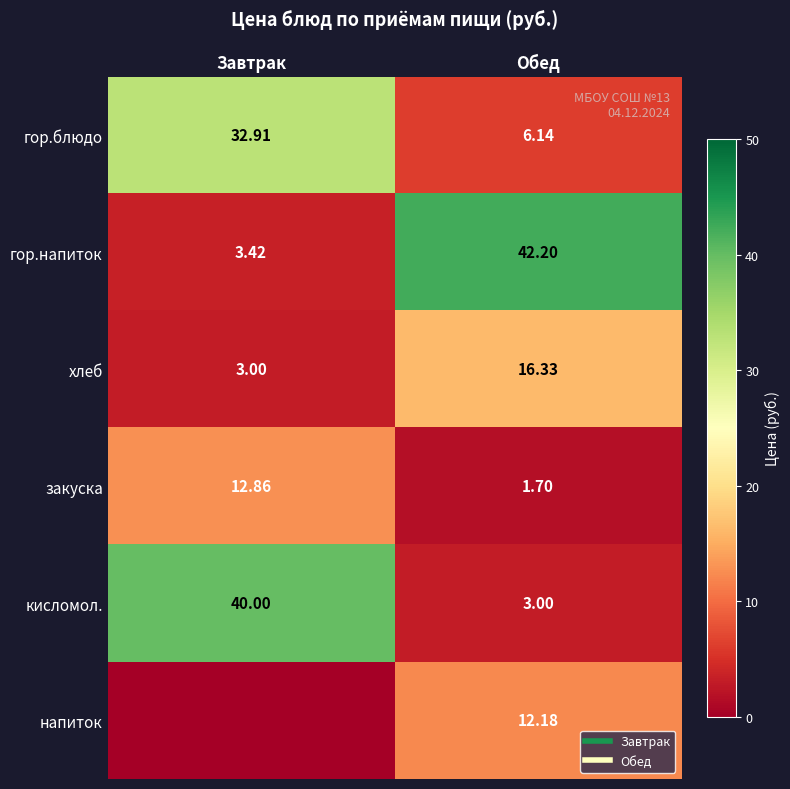

What is the sum of all напиток values?

12.2